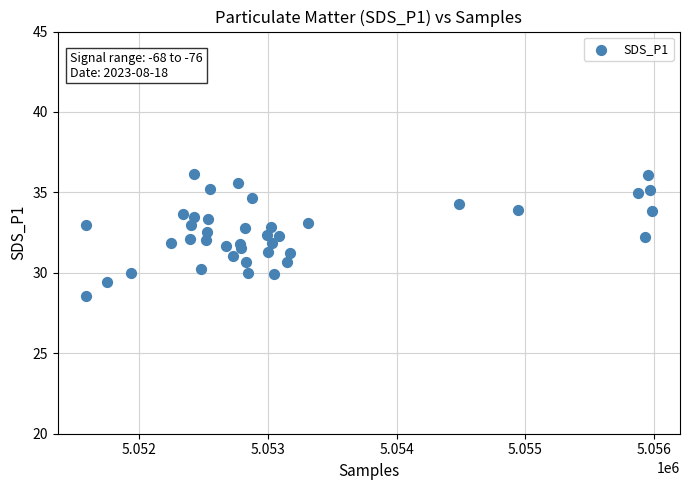

What is the range of Y values (max minus min)?

7.6